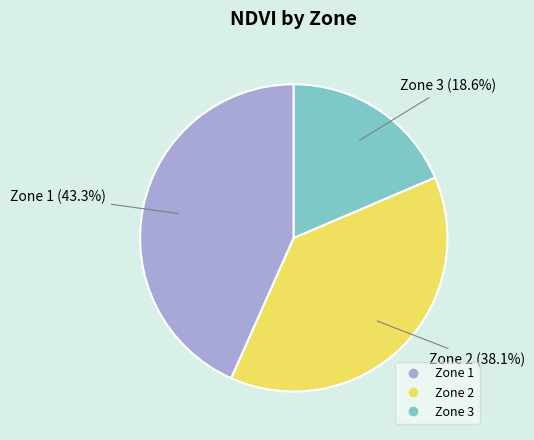

Which slice is the smallest?

Zone 3